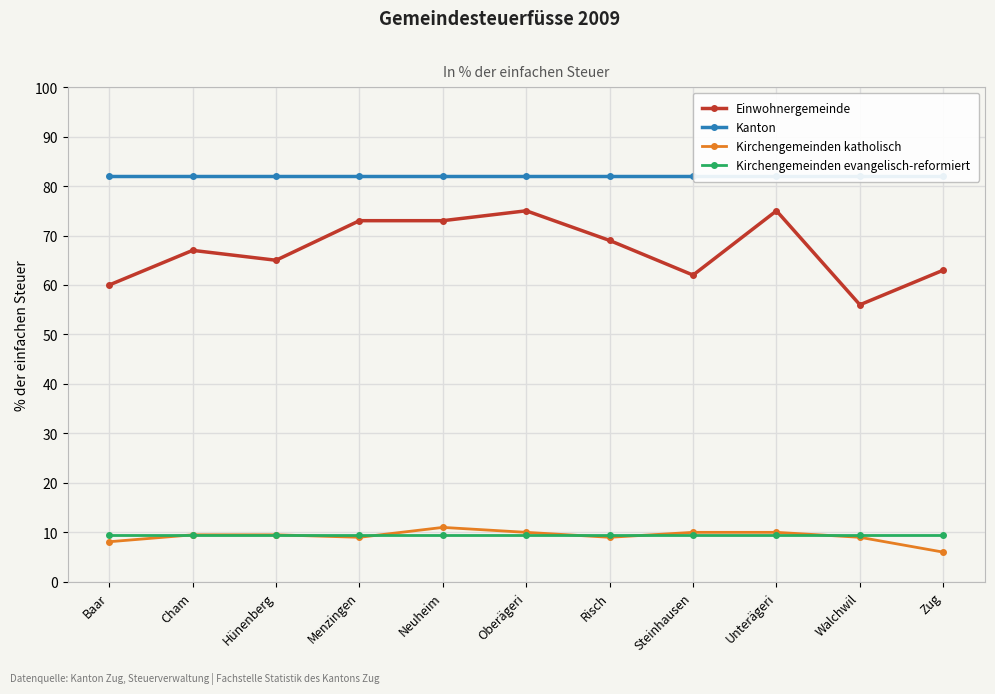

Rank the series at Steinhausen from lowest to highest value.

Kirchengemeinden evangelisch-reformiert, Kirchengemeinden katholisch, Einwohnergemeinde, Kanton